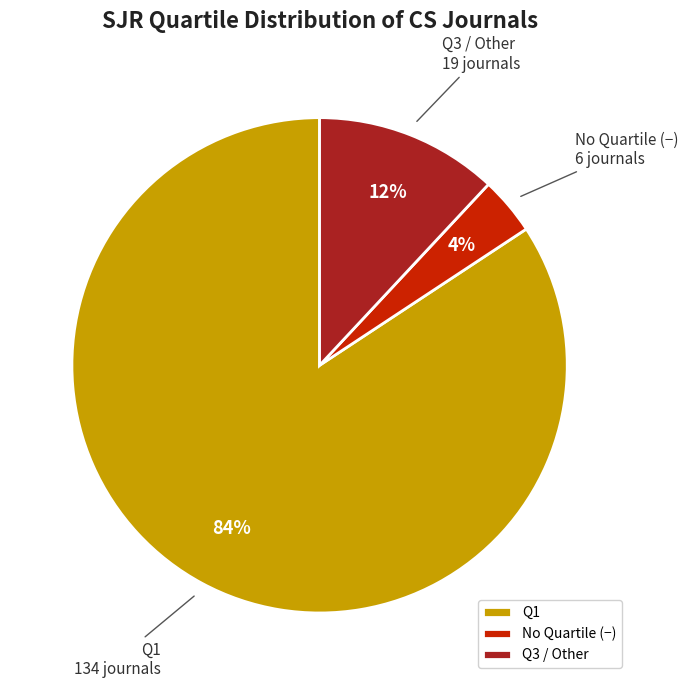

How many segments does this pie chart have?

3